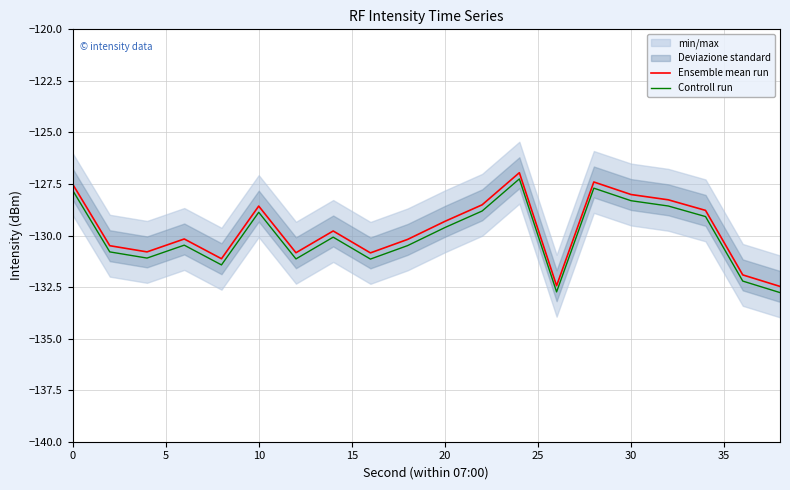

What is the lowest value of the Controll run series?

-132.8